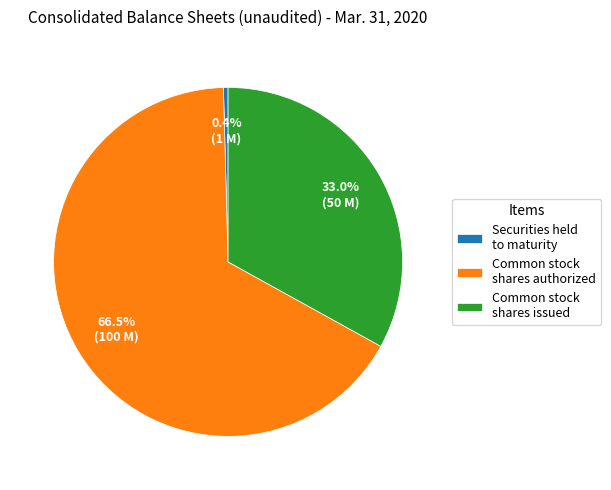

Which has a higher value, Securities held to maturity or Common stock shares authorized?

Common stock shares authorized